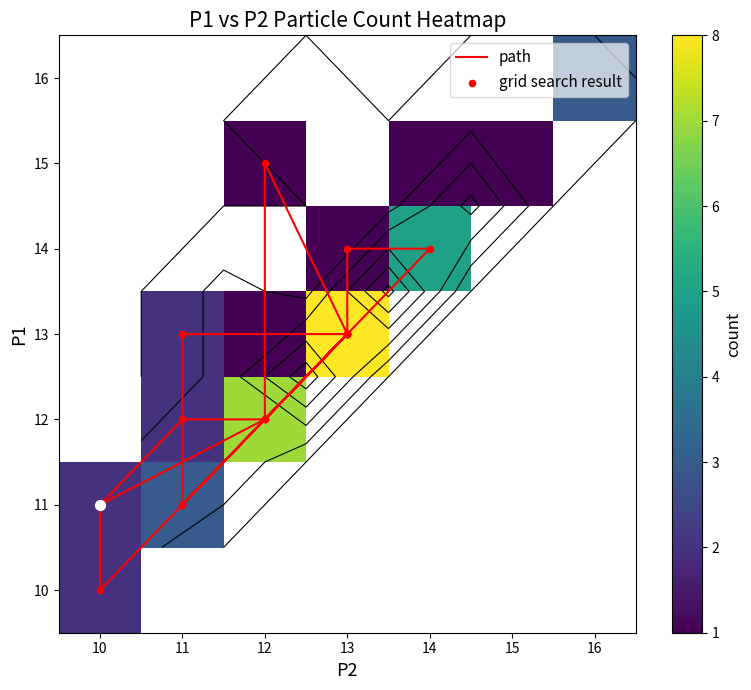

Reading left to right, list all the values displayed in this chart.

0: 11	12	12	13	13	12	13	10	11	12	15	13	11	13	13	13	14	14	11	13	11	12	13	15	12	14	14	13	16	10	12	14	13	14	16	16	15	12	12
1: 10	11	12	13	13	12	13	10	10	12	12	13	11	13	11	13	13	14	11	11	11	12	12	14	12	14	14	13	16	10	12	14	13	14	16	16	15	12	11